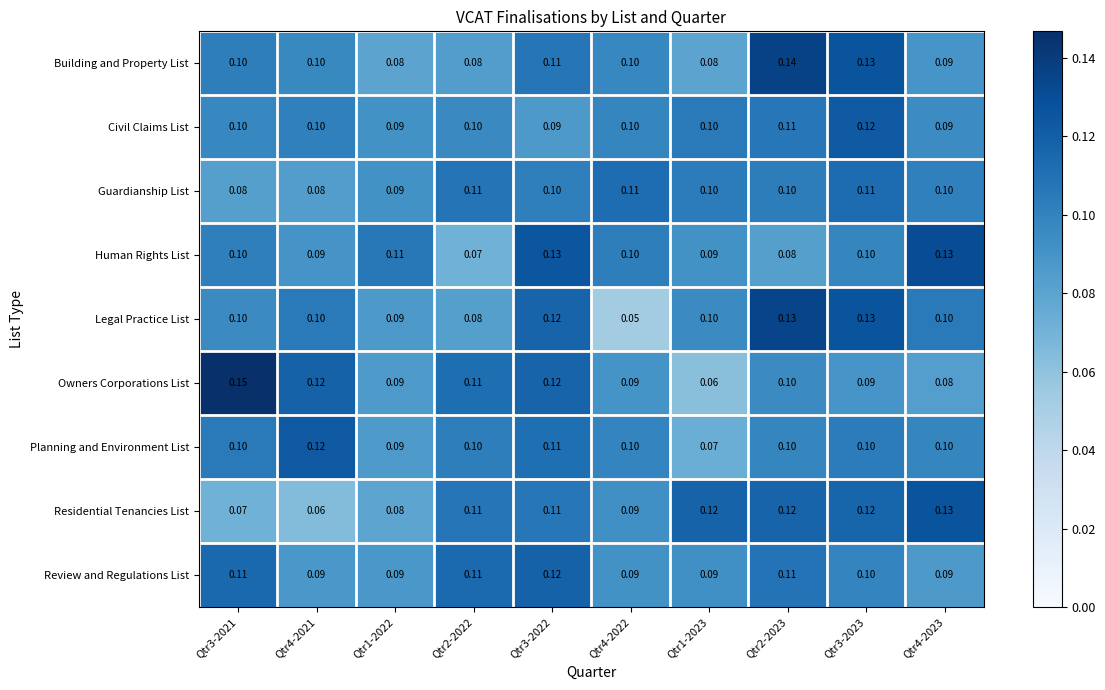

How many distinct data groups are displayed?

9